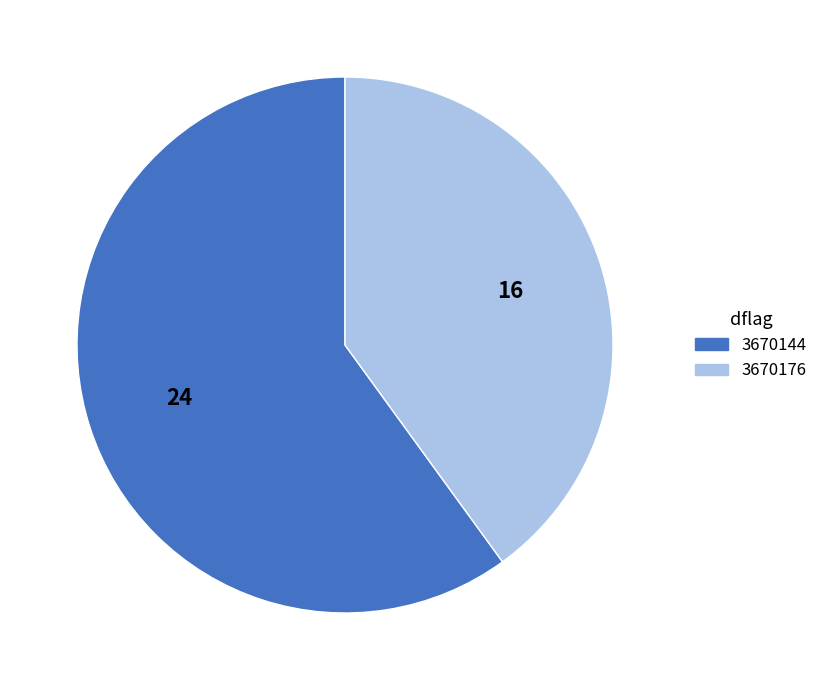

Which category has the smallest portion of the pie?

3670176